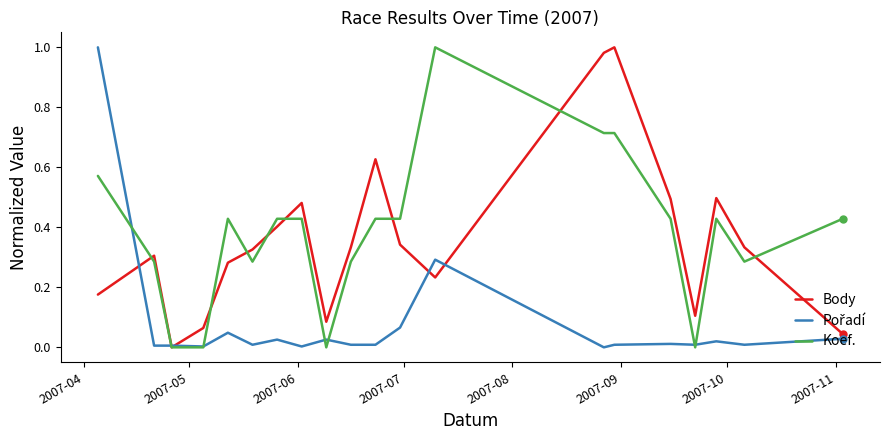

How many categories are shown in the chart?

20